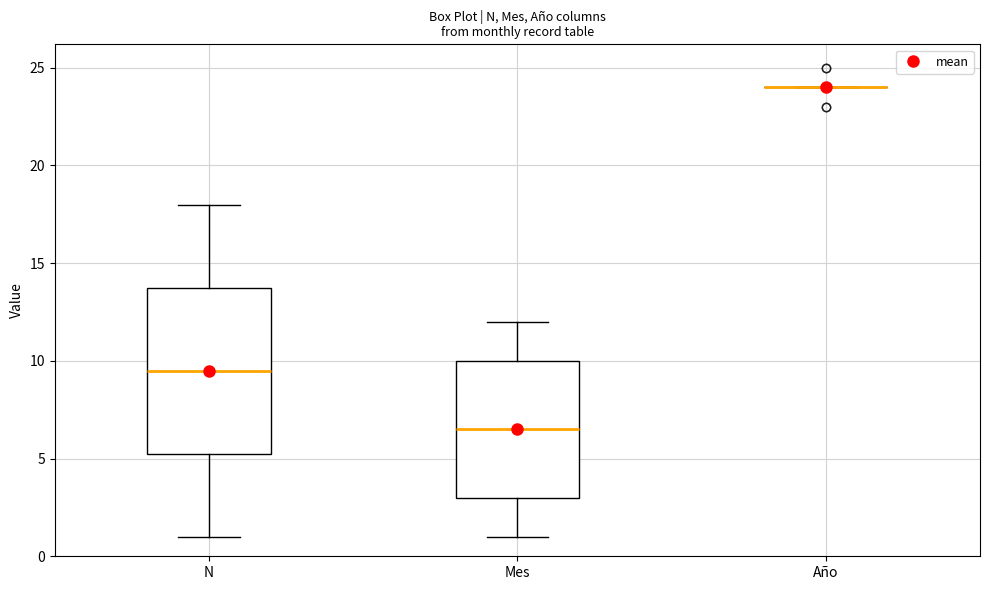

Which box is the tallest, from its lower edge to its upper edge?

N